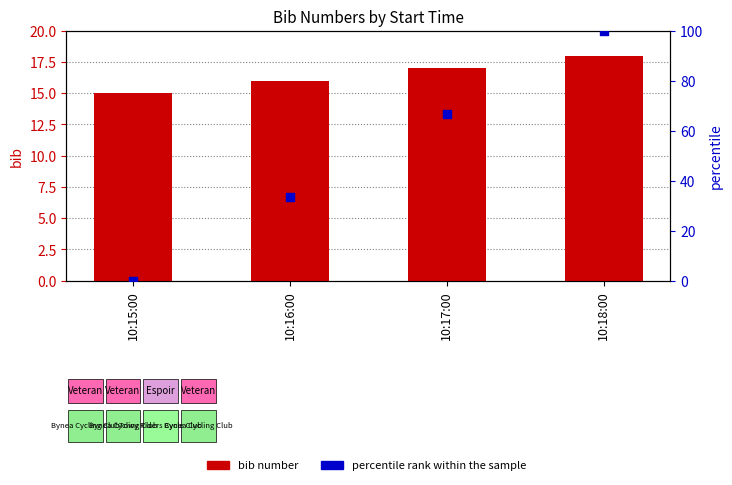

What are all the series names shown in the legend?

bib number, percentile rank within the sample